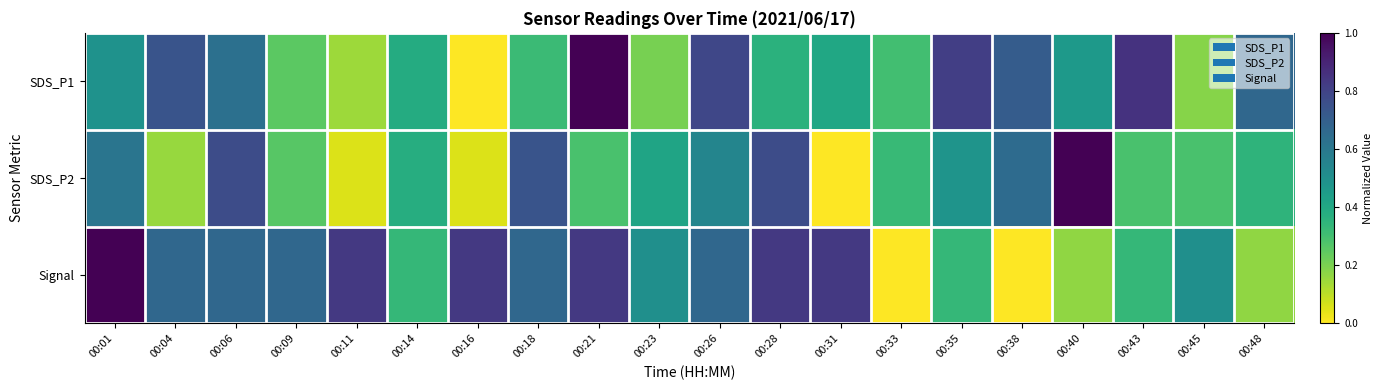

List the series in order of their overall mean, highest first.

Signal, SDS_P1, SDS_P2